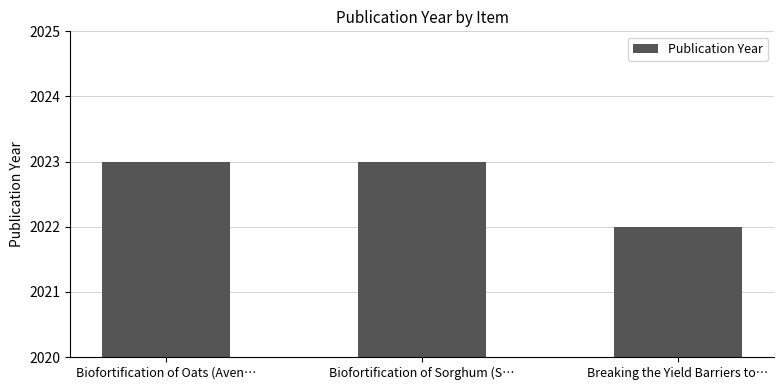

Are the bars grouped side by side (vs. stacked)?

No